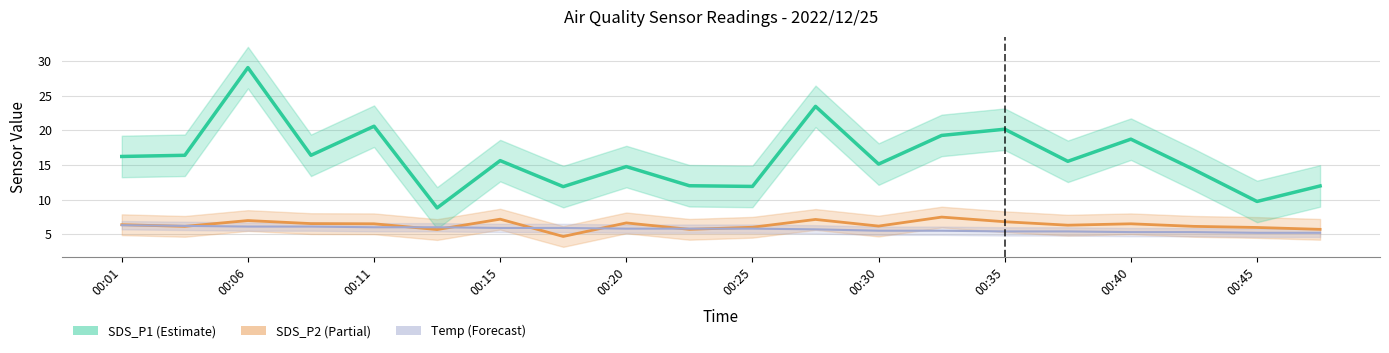

Is it true that SDS_P2 equals 1.8 at 00:35?

False